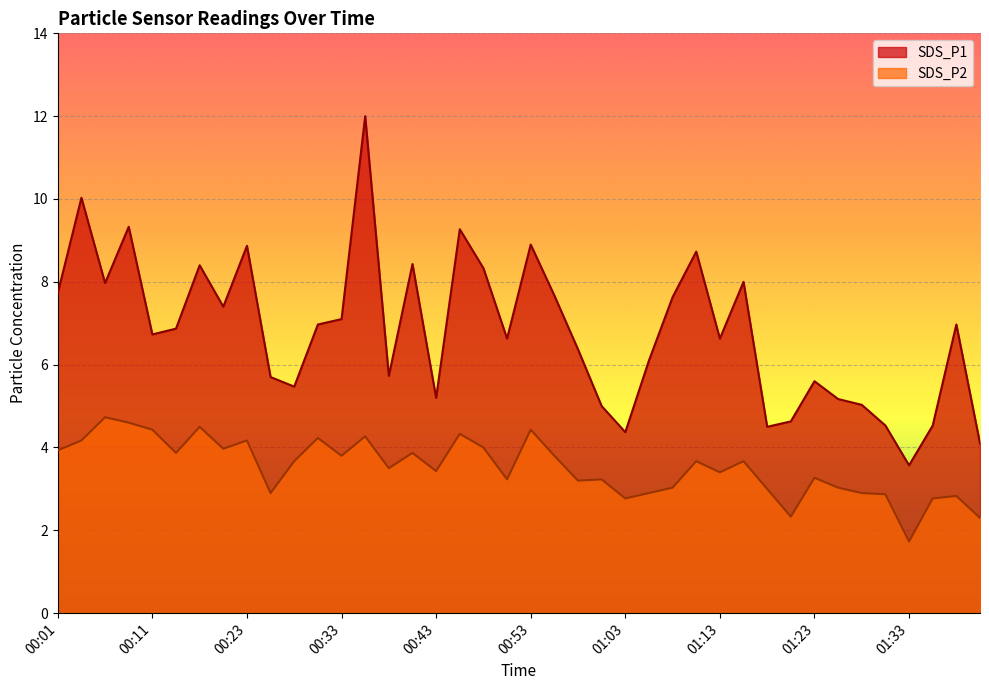

What is the approximate value of SDS_P1 at 00:46?

9.3